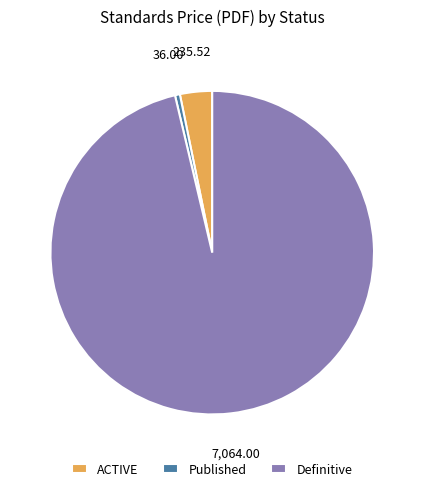

True or false: ACTIVE accounts for 69% of the total.

False